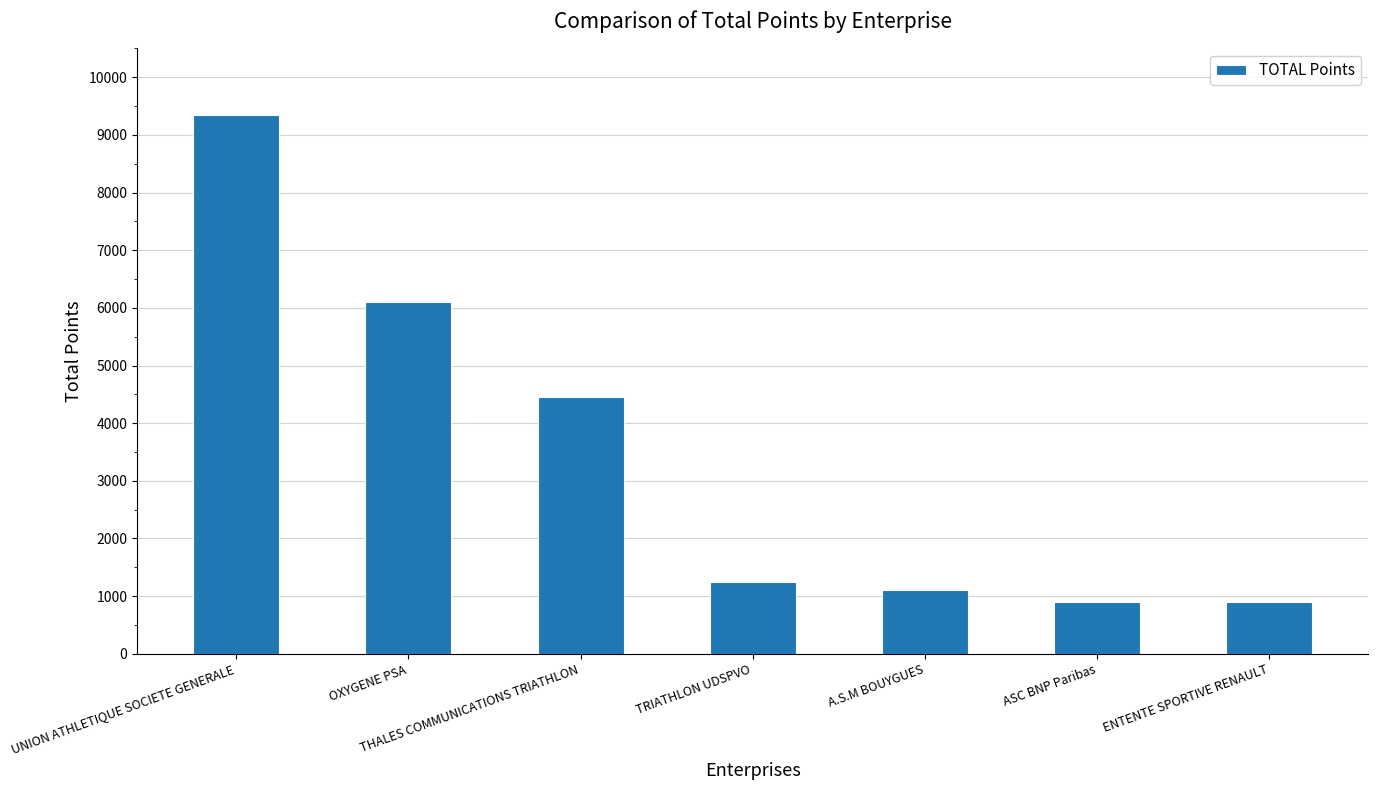

Is it true that the value at THALES COMMUNICATIONS TRIATHLON is 6844?

False